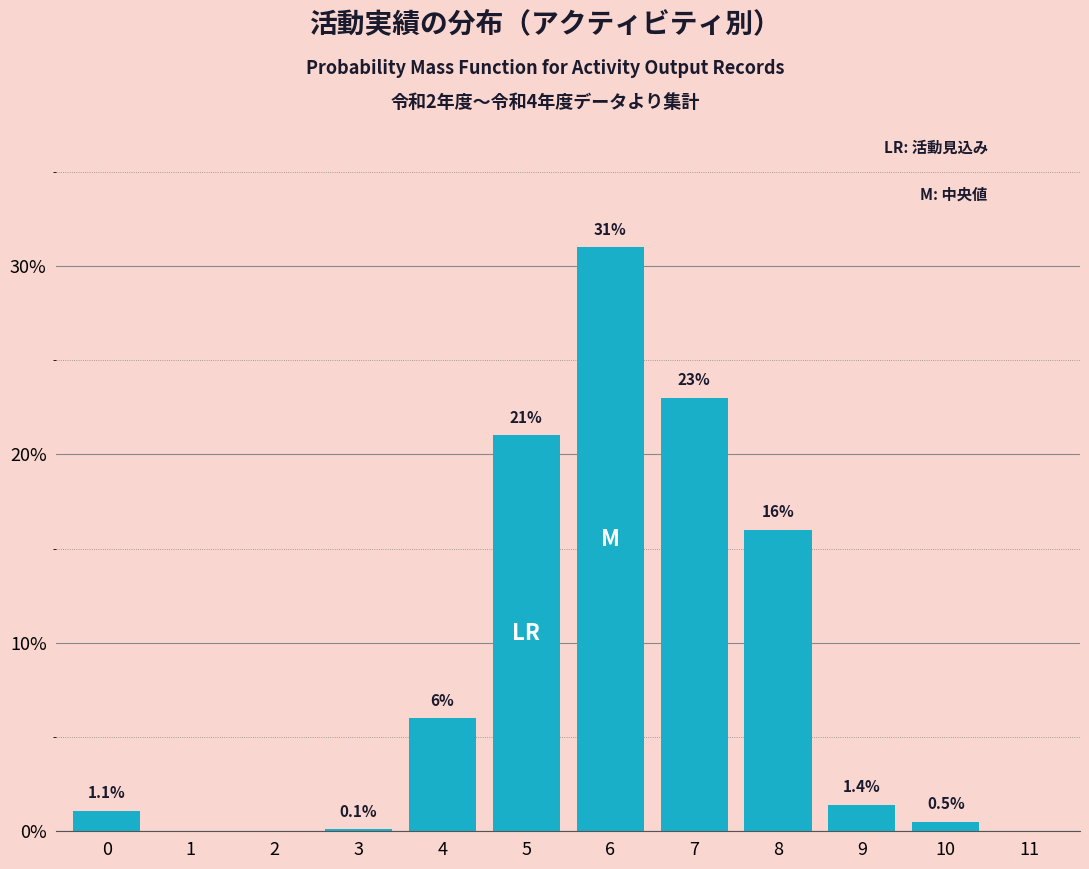

Reading left to right, list all the values displayed in this chart.

0=1.1	1=0.0	2=0.0	3=0.1	4=6.0	5=21.0	6=31.0	7=23.0	8=16.0	9=1.4	10=0.5	11=0.0